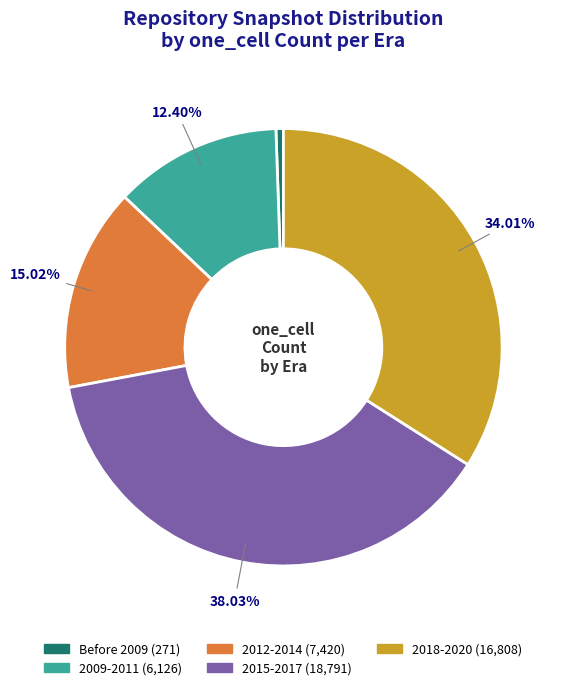

Is there any slice that represents more than half of the pie?

No